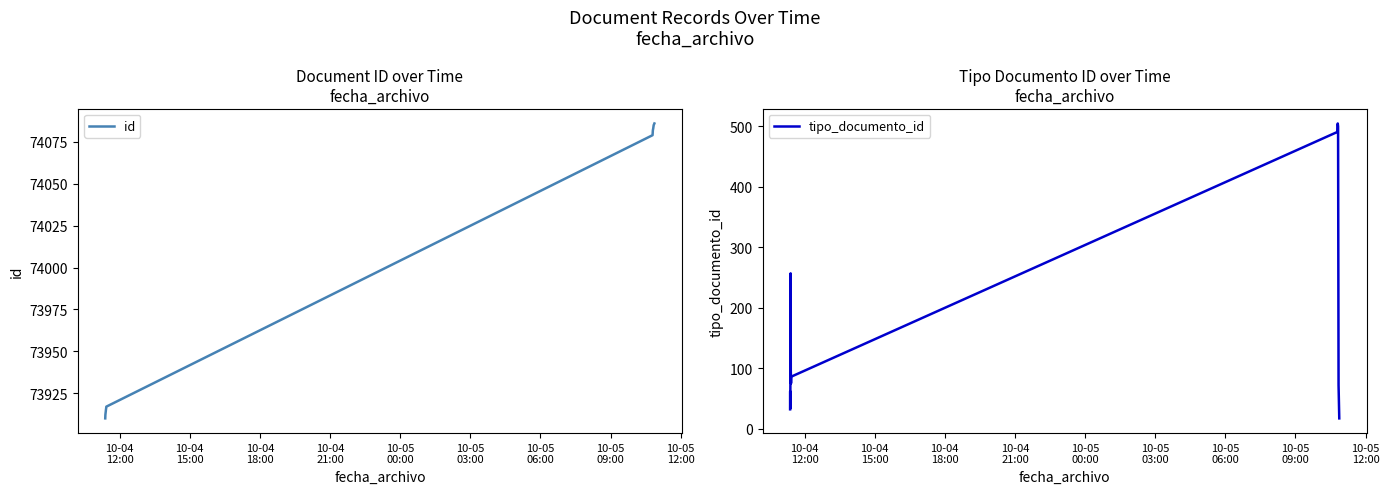

What is the maximum value shown in the chart?

74086